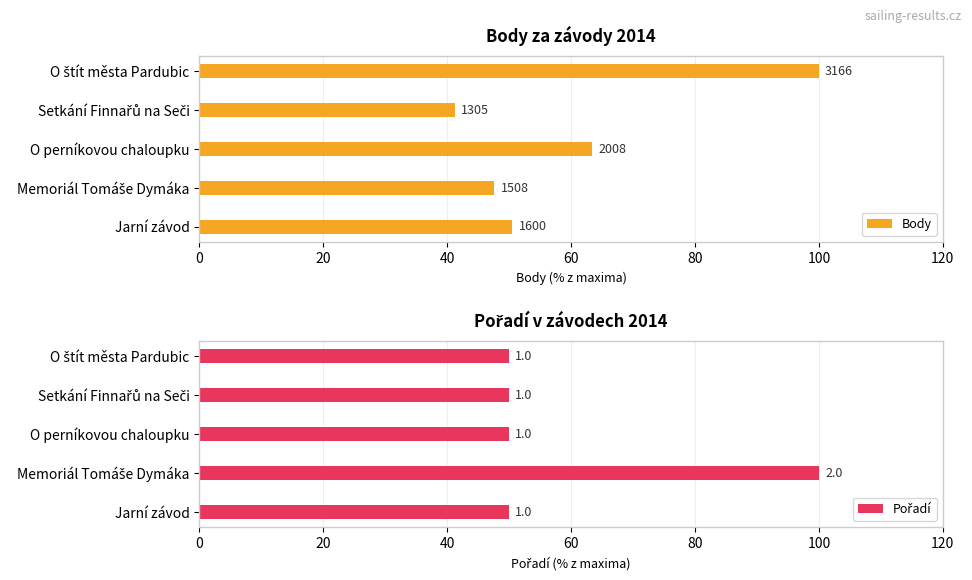

Between Jarní závod and O štít města Pardubic, which series saw the biggest shift?

Body